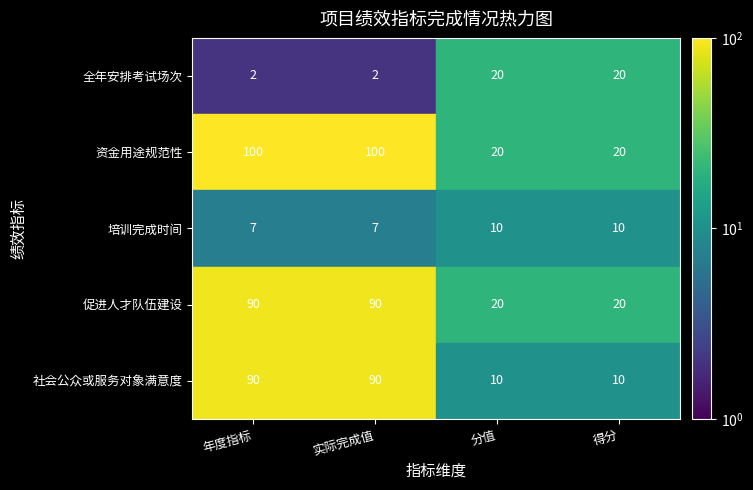

What is the total value across all series at 得分?

80